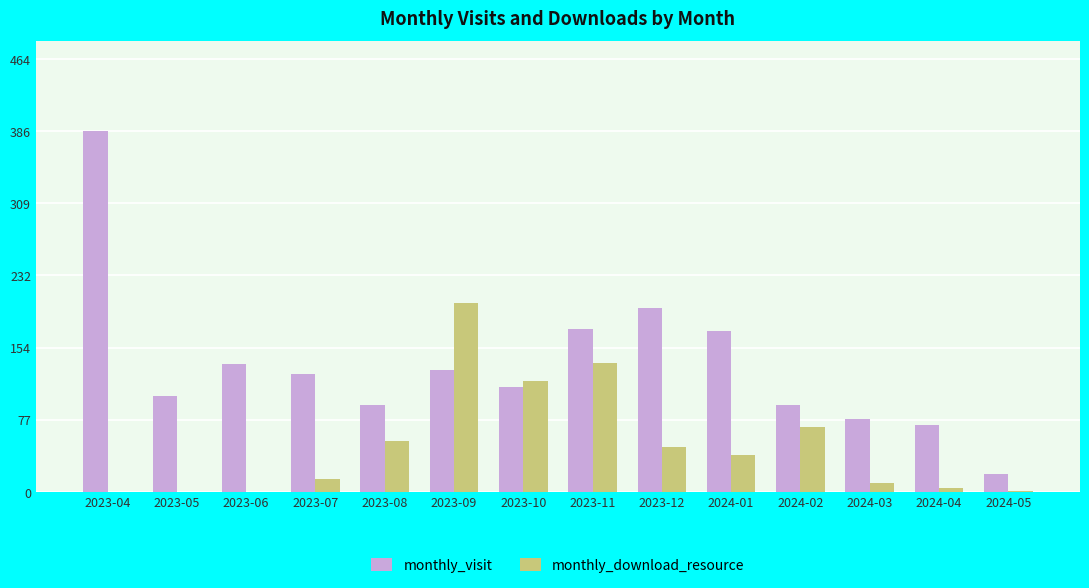

At which category is the sum across all series the highest?

2023-04